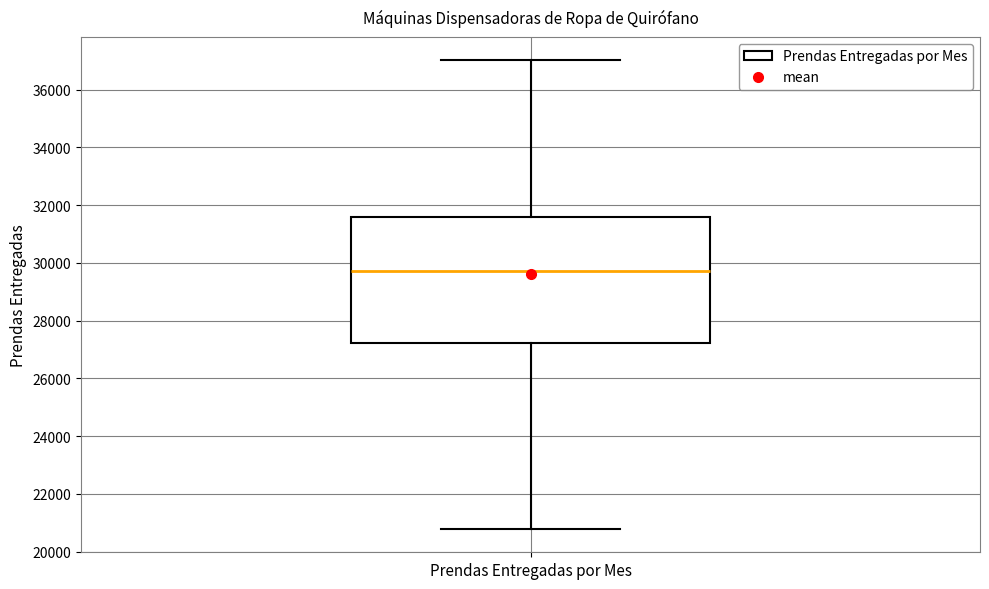

Read this box plot against the y-axis: the position of the median line, the range covered by the box, and the ends of both whiskers. The values are not printed on the chart, so give them approximately, as read against the axis.

median 29800, box 27200 to 31600, whiskers 20800 to 37000